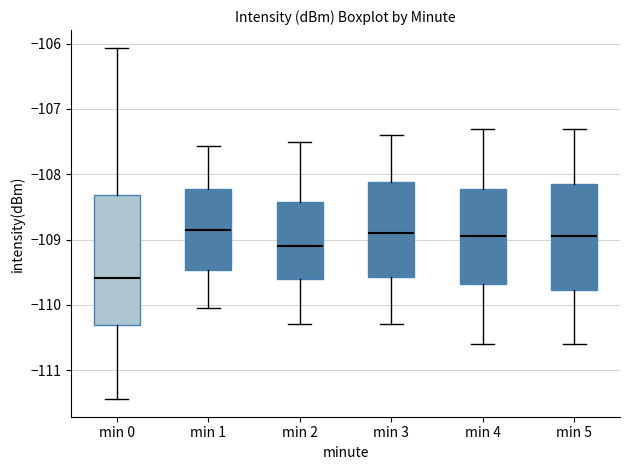

Where is the lower edge of the box for min 3 on the y-axis? The values are not printed on the chart, so give them approximately, as read against the axis.

-109.6